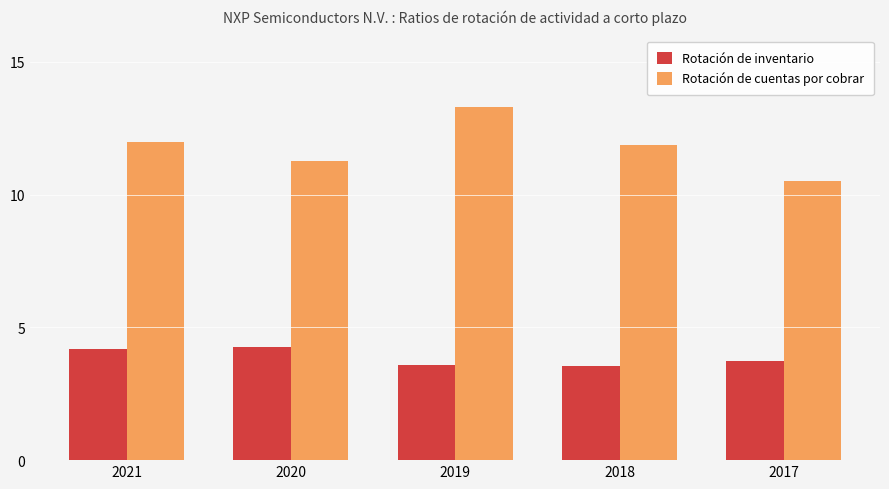

Rank the series by their maximum value, from highest to lowest.

Rotación de cuentas por cobrar, Rotación de inventario